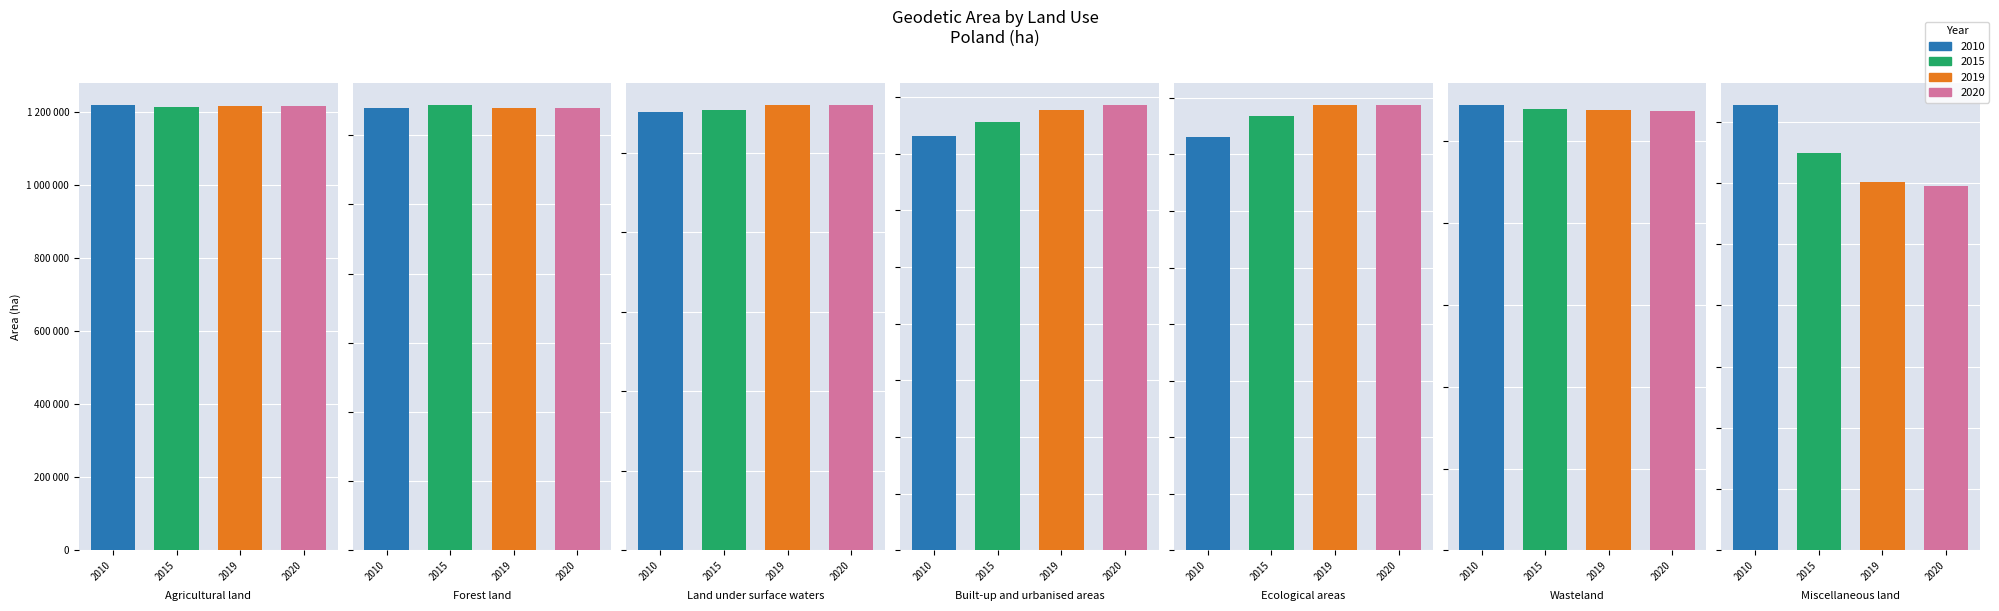

Rank the categories by 2019 value from highest to lowest.

Agricultural land, Forest land, Built-up and urbanised areas, Wasteland, Land under surface waters, Ecological areas, Miscellaneous land